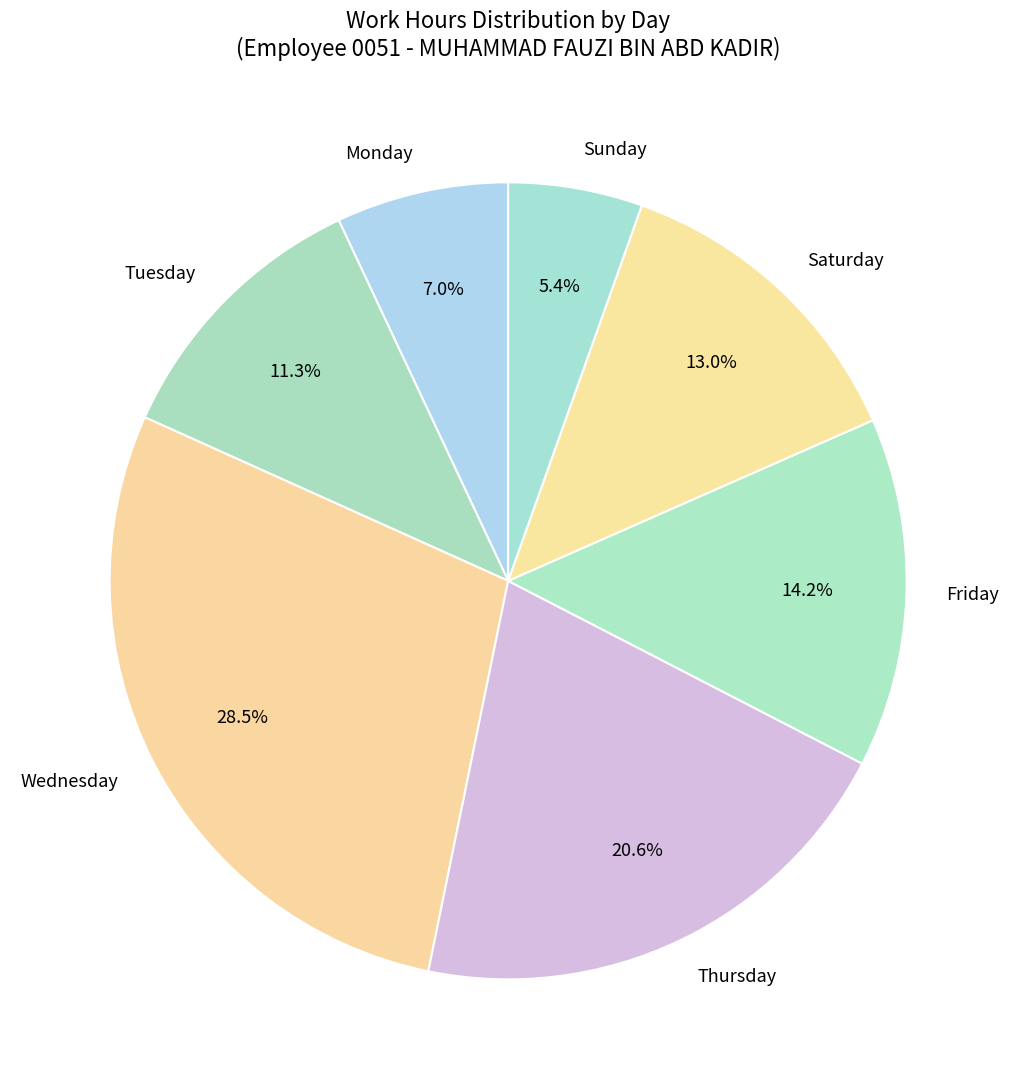

Do Monday and Thursday together represent more than half of the pie?

No